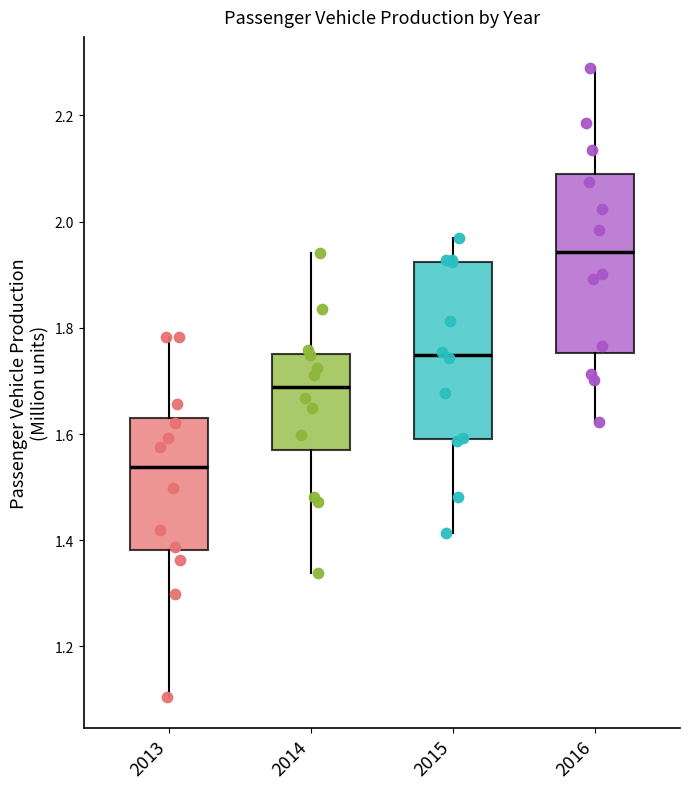

Reading left to right, transcribe this box plot: for each box, give where its median line is, the range the box spans, and where its two whiskers end, as read against the y-axis. The values are not printed on the chart, so give them approximately, as read against the axis.

2013: median 1.54, box 1.38 to 1.64, whiskers 1.10 to 1.78
2014: median 1.68, box 1.56 to 1.76, whiskers 1.34 to 1.94
2015: median 1.74, box 1.60 to 1.92, whiskers 1.42 to 1.96
2016: median 1.94, box 1.76 to 2.08, whiskers 1.62 to 2.28